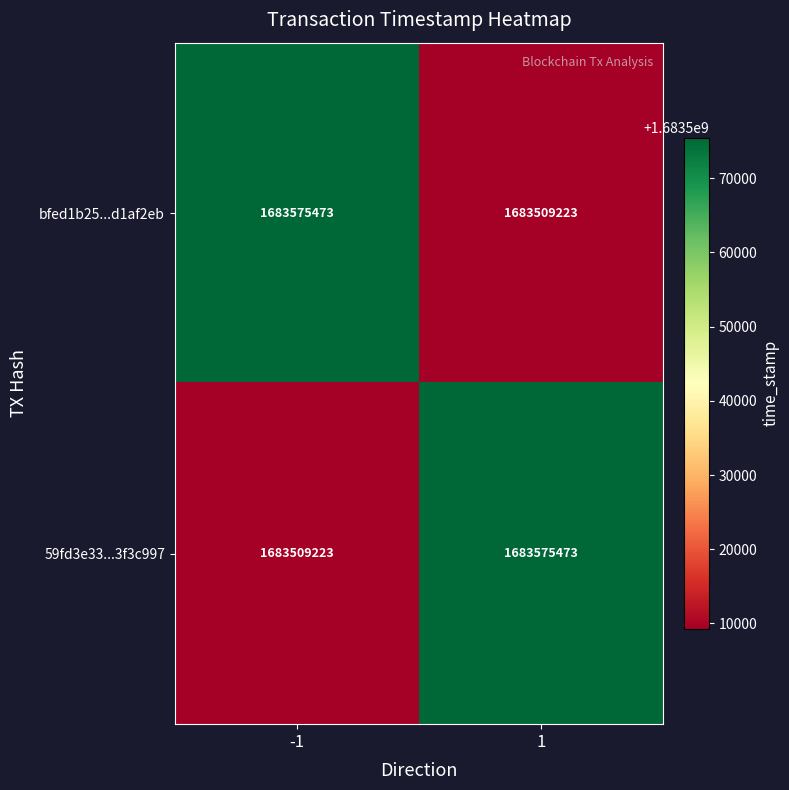

What is the spread (max minus min) of values at -1?

66250